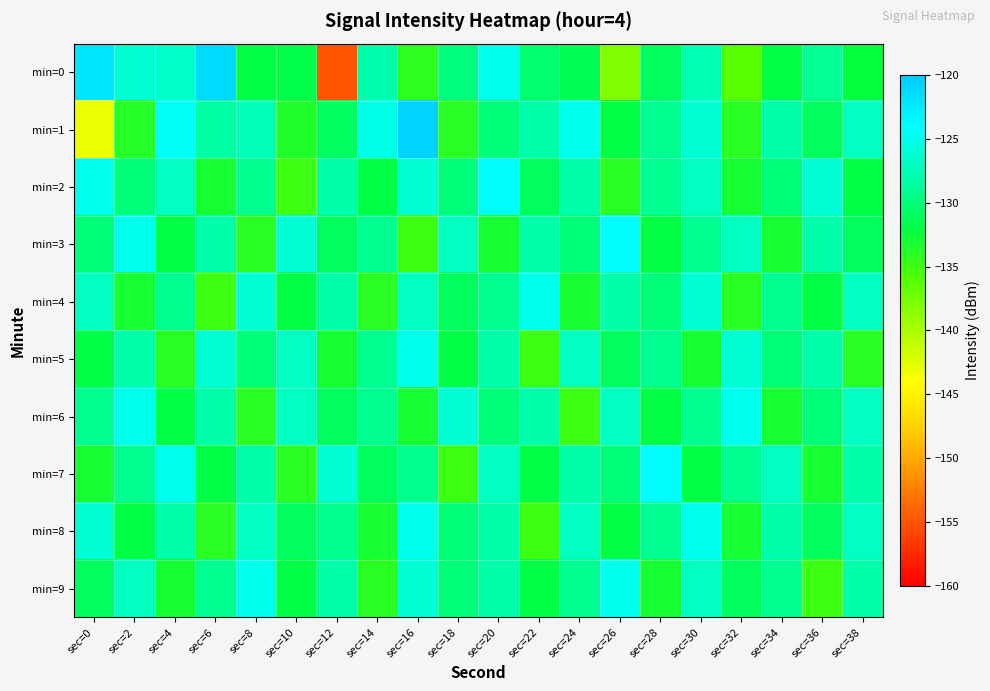

At which category does the chart reach its minimum across all series?

sec=12